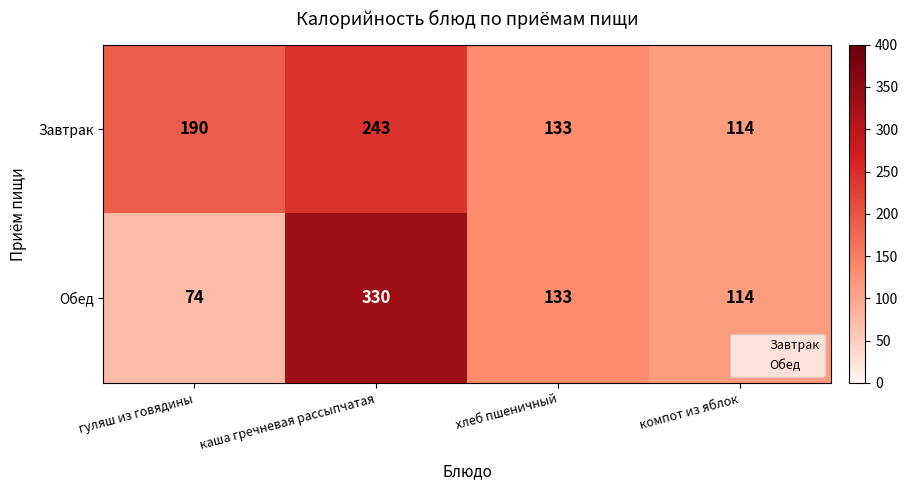

How many values in the Обед series are below 133?

2